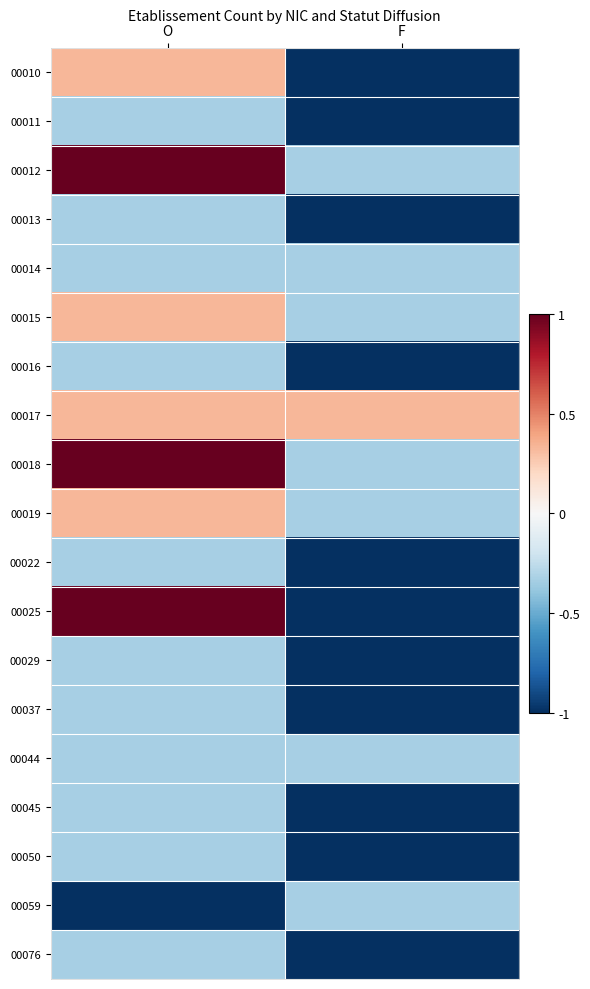

Reading left to right, list all the values displayed in this chart.

00010: O=0.3	F=-1.0
00011: O=-0.3	F=-1.0
00012: O=1.0	F=-0.3
00013: O=-0.3	F=-1.0
00014: O=-0.3	F=-0.3
00015: O=0.3	F=-0.3
00016: O=-0.3	F=-1.0
00017: O=0.3	F=0.3
00018: O=1.0	F=-0.3
00019: O=0.3	F=-0.3
00022: O=-0.3	F=-1.0
00025: O=1.0	F=-1.0
00029: O=-0.3	F=-1.0
00037: O=-0.3	F=-1.0
00044: O=-0.3	F=-0.3
00045: O=-0.3	F=-1.0
00050: O=-0.3	F=-1.0
00059: O=-1.0	F=-0.3
00076: O=-0.3	F=-1.0